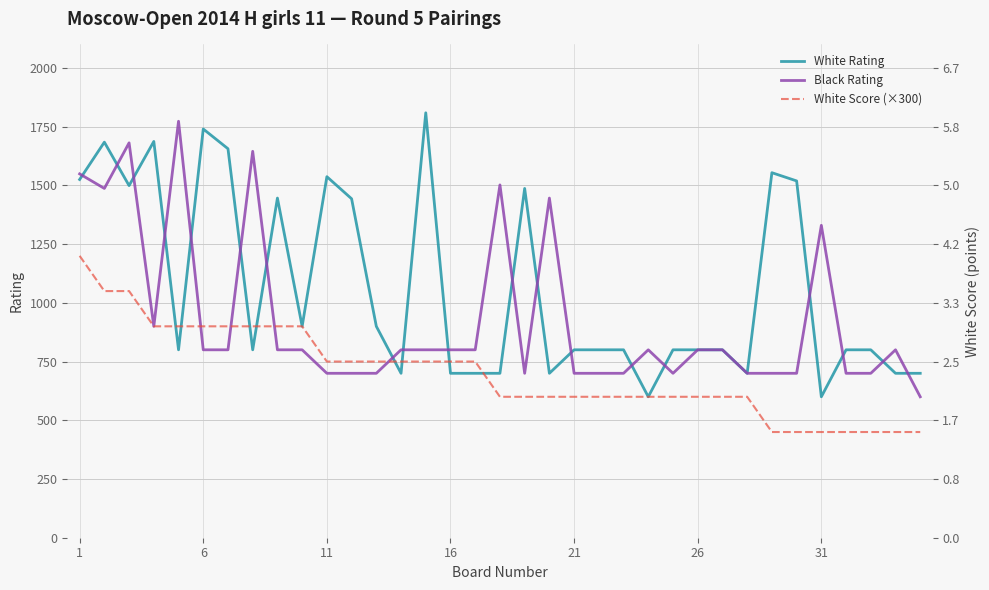

Reading left to right, extract all data points from this chart.

White Rating: 1525	1684	1499	1687	800	1740	1656	800	1446	900	1537	1443	900	700	1809	700	700	700	1487	700	800	800	800	600	800	800	800	700	1554	1519	600	800	800	700	700
Black Rating: 1549	1487	1681	900	1773	800	800	1645	800	800	700	700	700	800	800	800	800	1502	700	1446	700	700	700	800	700	800	800	700	700	700	1330	700	700	800	600
White Score (×300): 1200	1050	1050	900	900	900	900	900	900	900	750	750	750	750	750	750	750	600	600	600	600	600	600	600	600	600	600	600	450	450	450	450	450	450	450